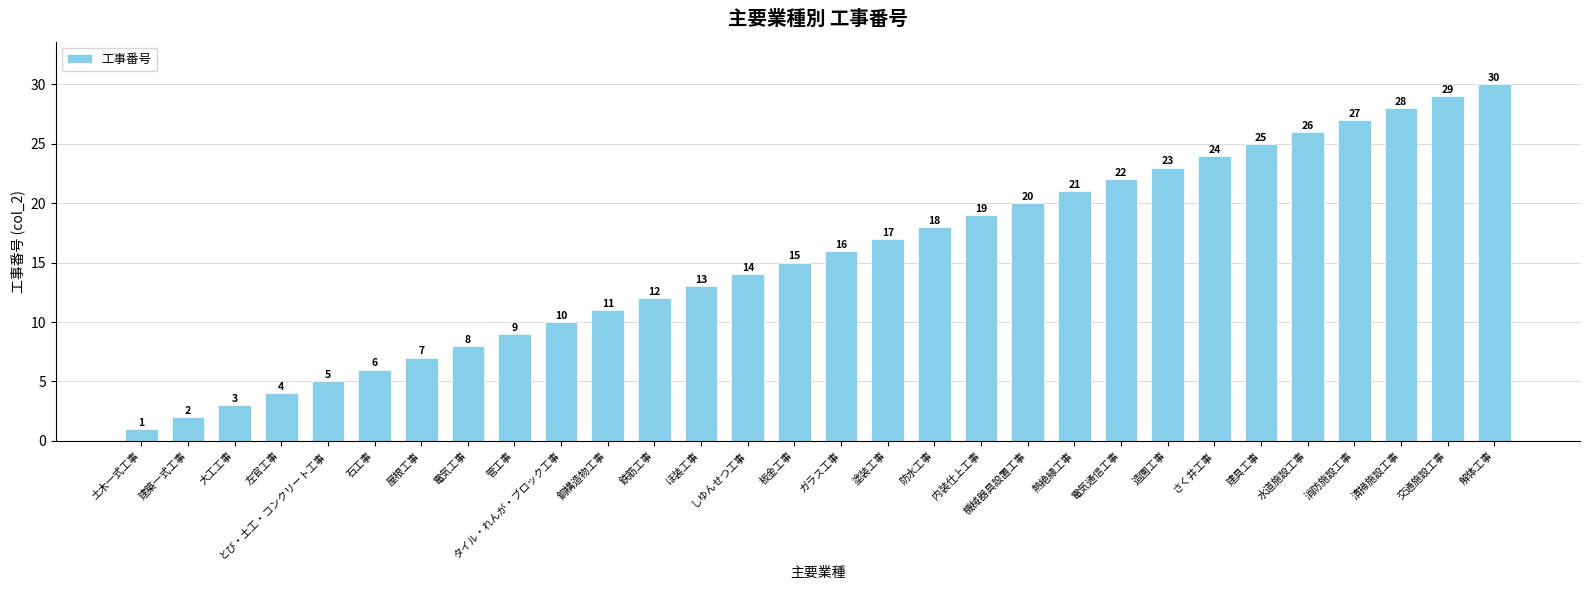

How many data points are less than 16?

15